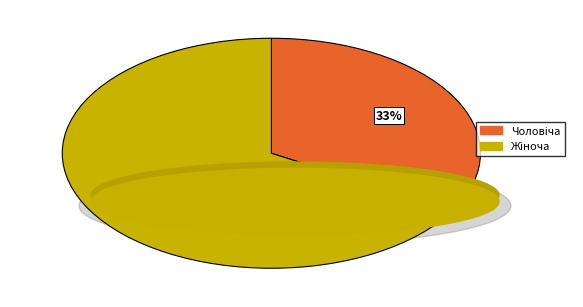

To the nearest percent, what is the average slice percentage?

50%